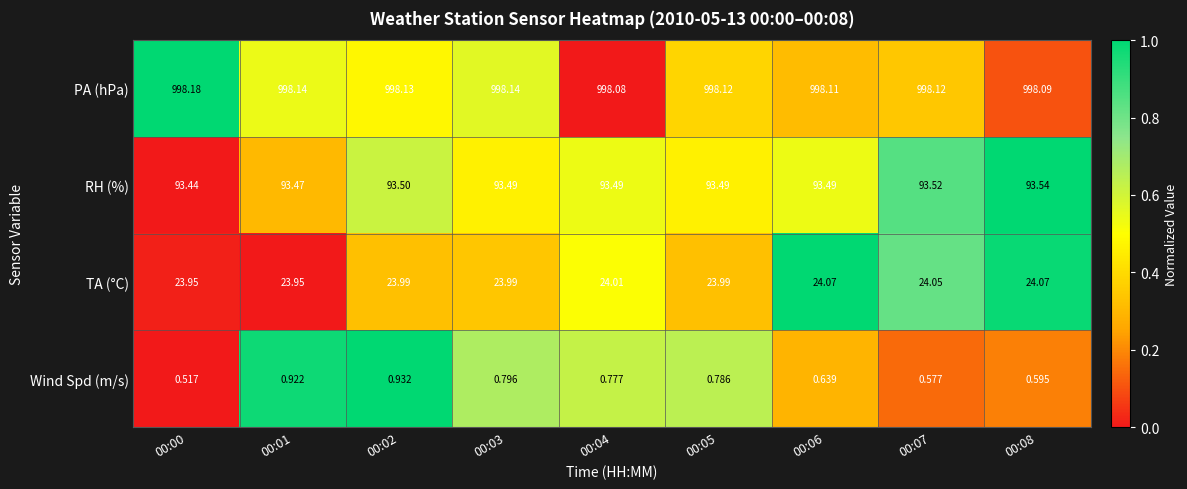

Rank the series at 00:02 from highest to lowest value.

PA (hPa), RH (%), TA (°C), Wind Spd (m/s)